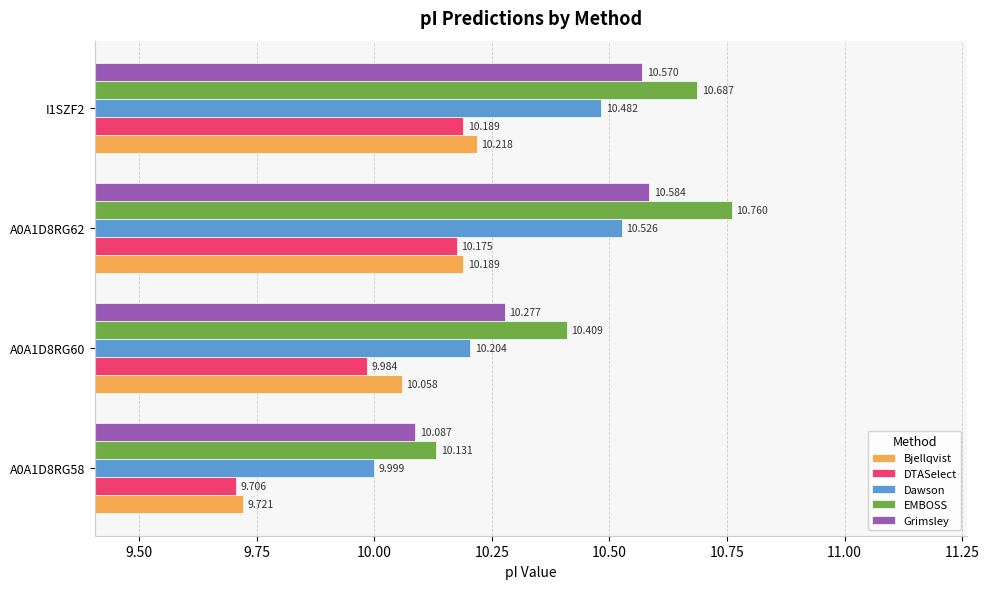

Which series has the largest range (max minus min)?

EMBOSS